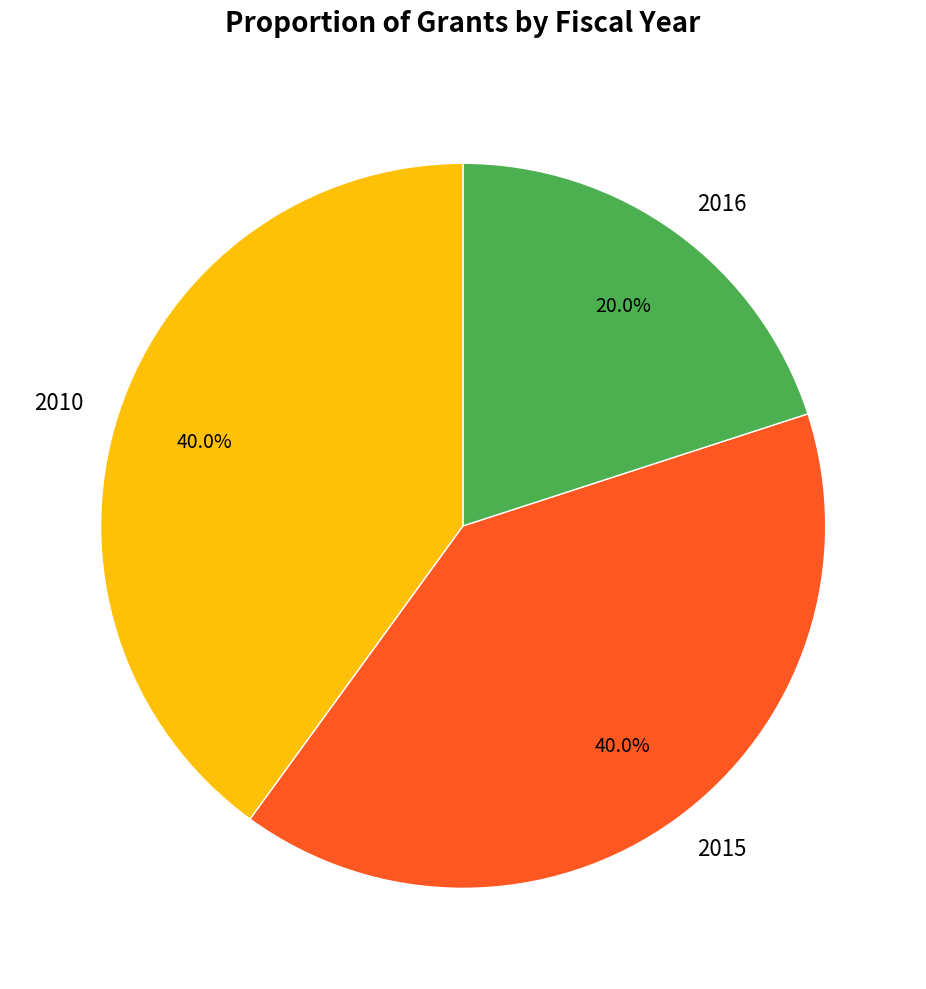

What is the ratio of the value at 2015 to the value at 2010?

1.0